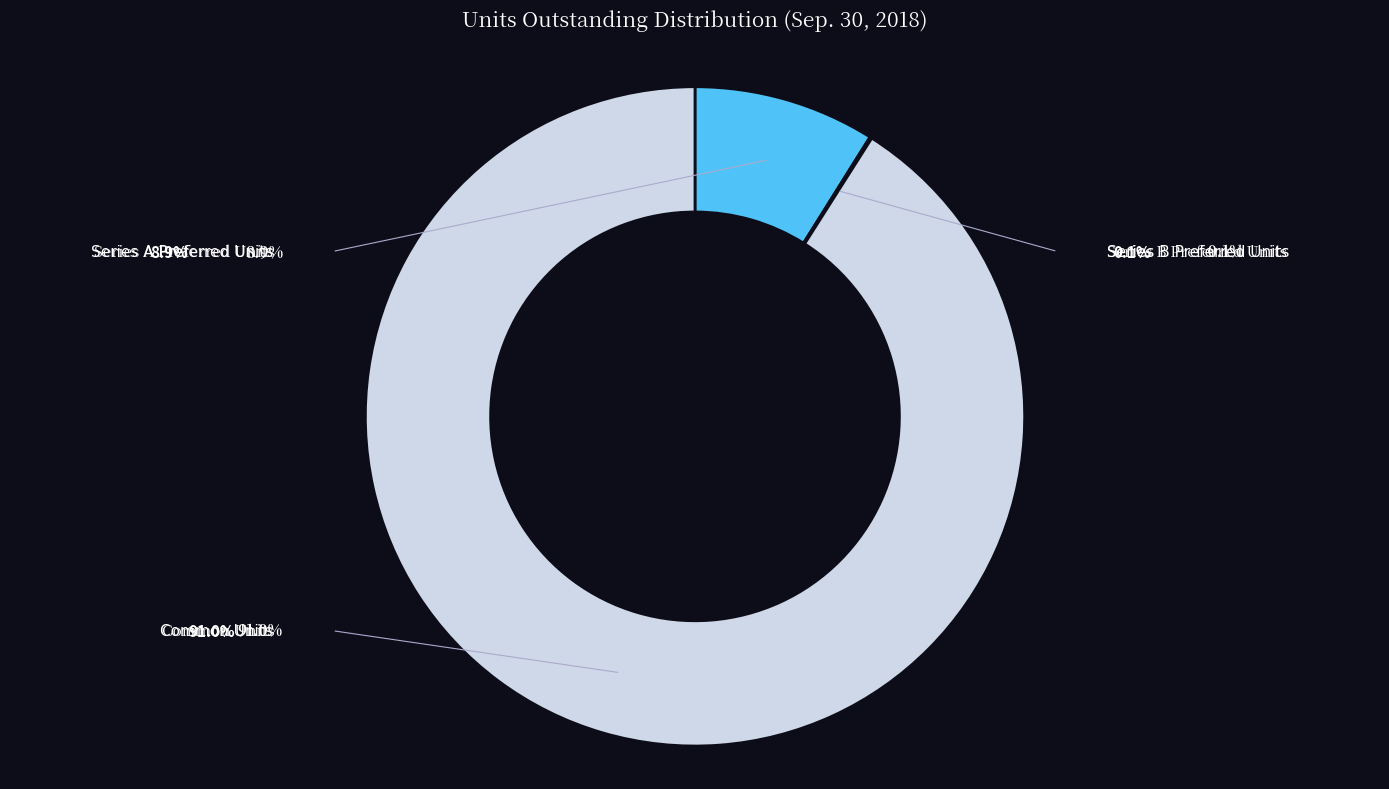

Rank the categories by value from highest to lowest.

Common Units, Series A Preferred Units, Series B Preferred Units